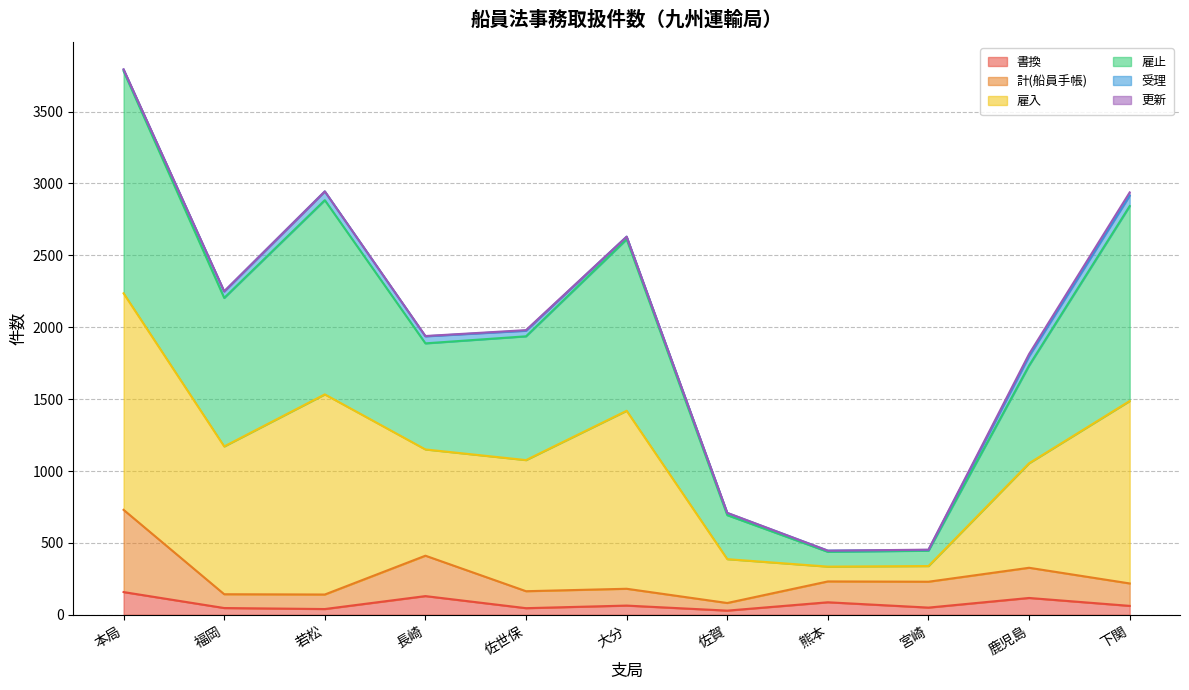

Where is the first local maximum for 雇止?

若松